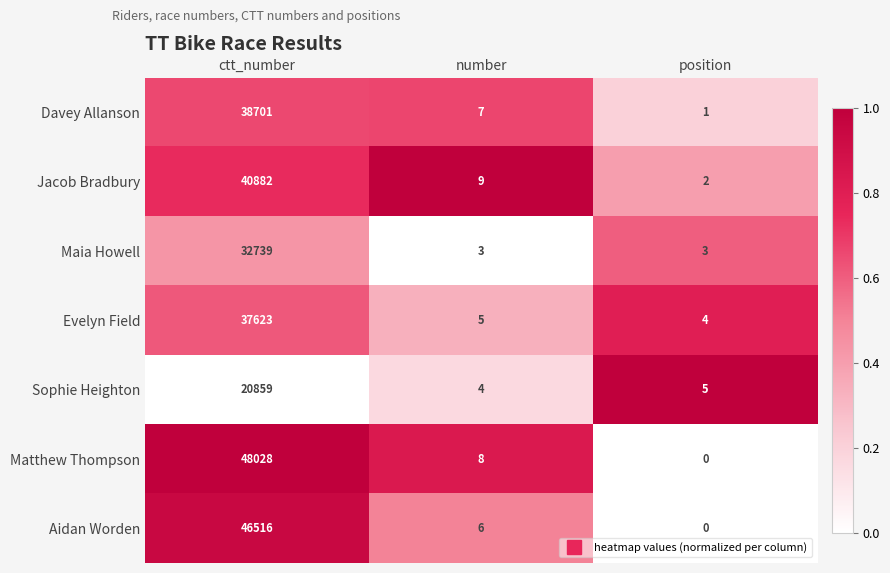

The value of Maia Howell at position is 4. True or false?

False